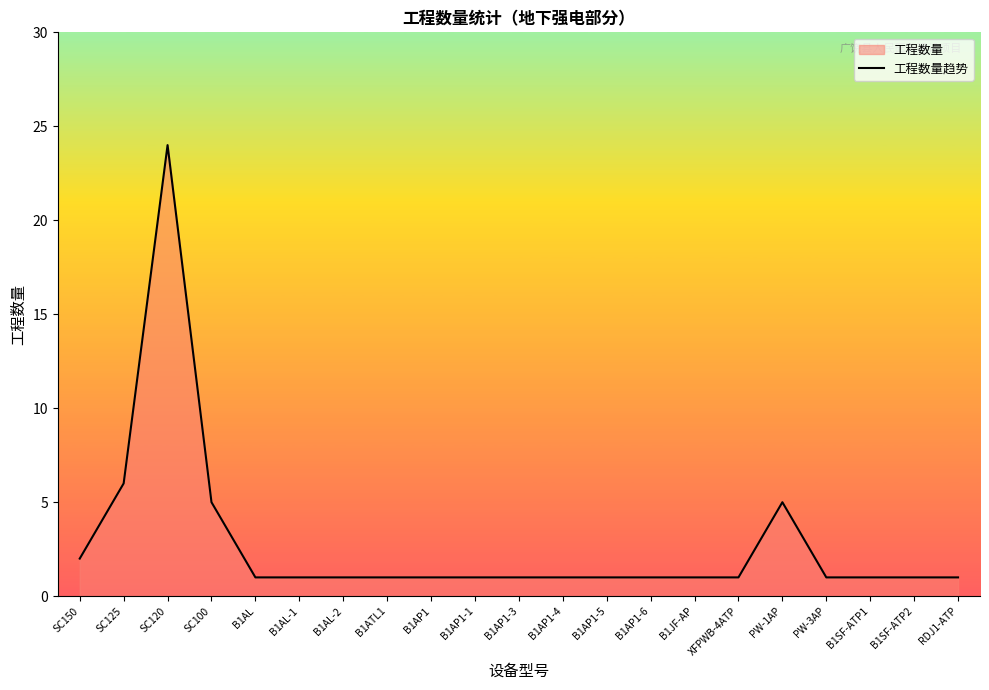

What is the difference between the maximum and second lowest values?

23